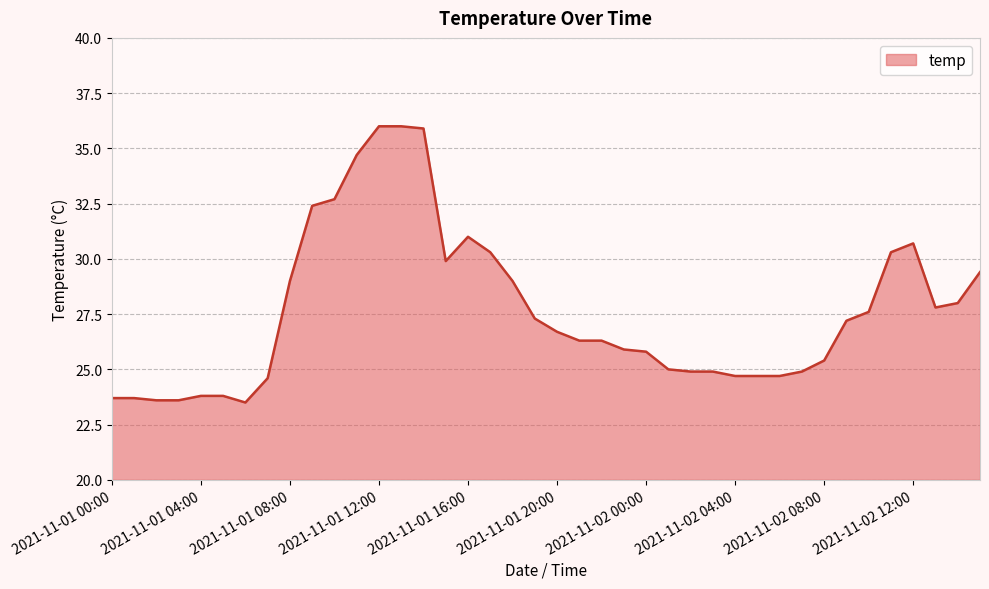

What is the minimum value shown in the chart?

23.5